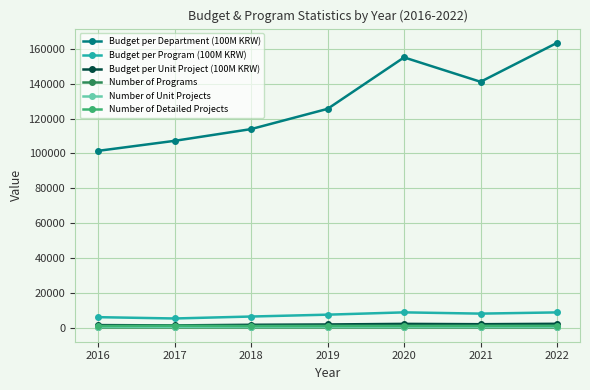

True or false: Budget per Unit Project (100M KRW) and Budget per Program (100M KRW) cross at least once.

False